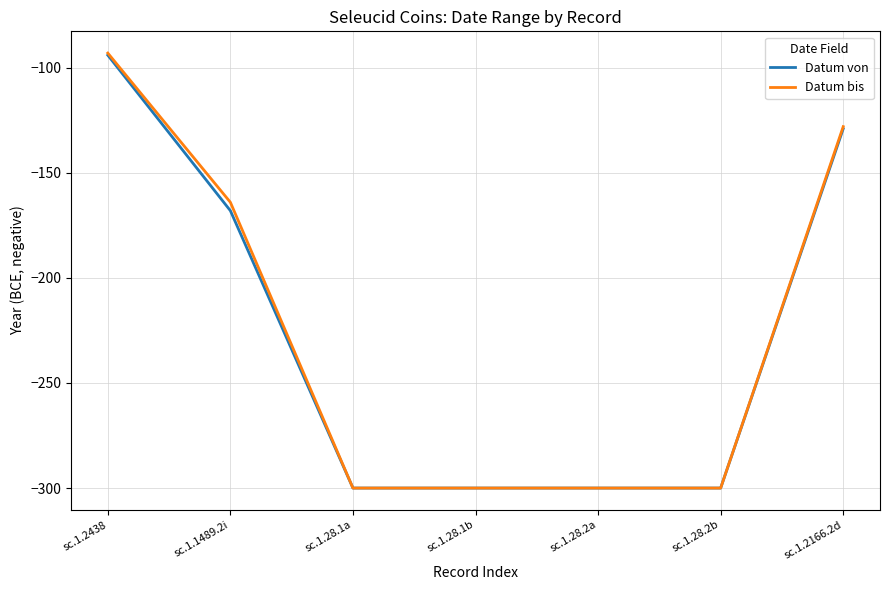

What is the minimum value shown in the chart?

-300